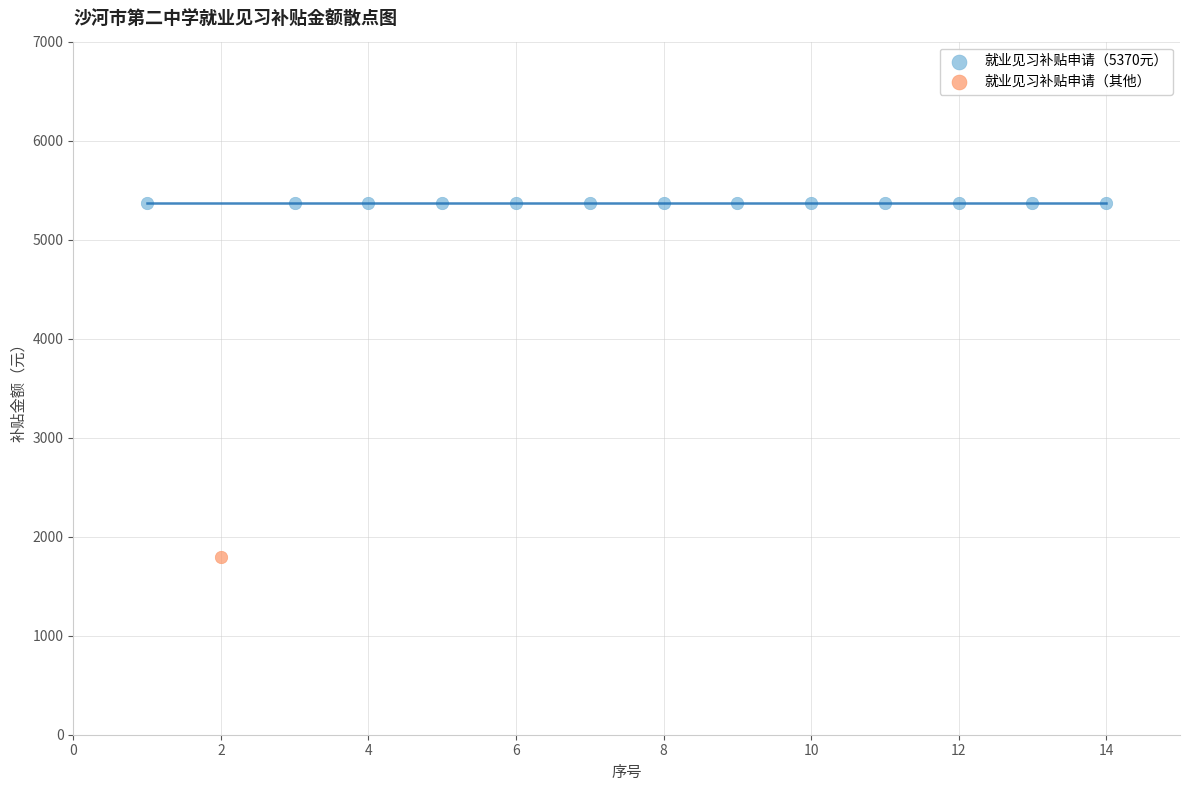

Which series reaches the maximum Y coordinate?

就业见习补贴申请（5370元）